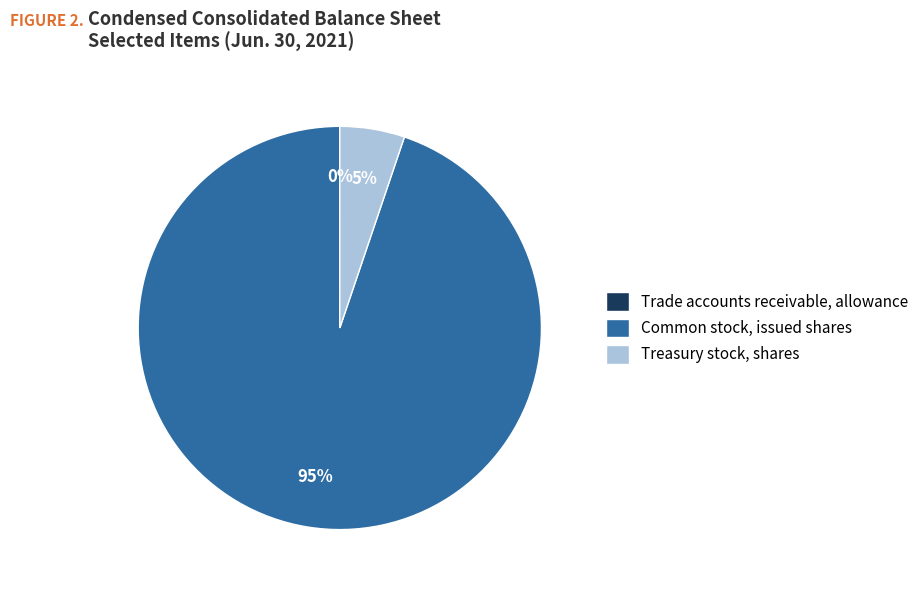

The Treasury stock, shares slice represents 1% of the pie. True or false?

False